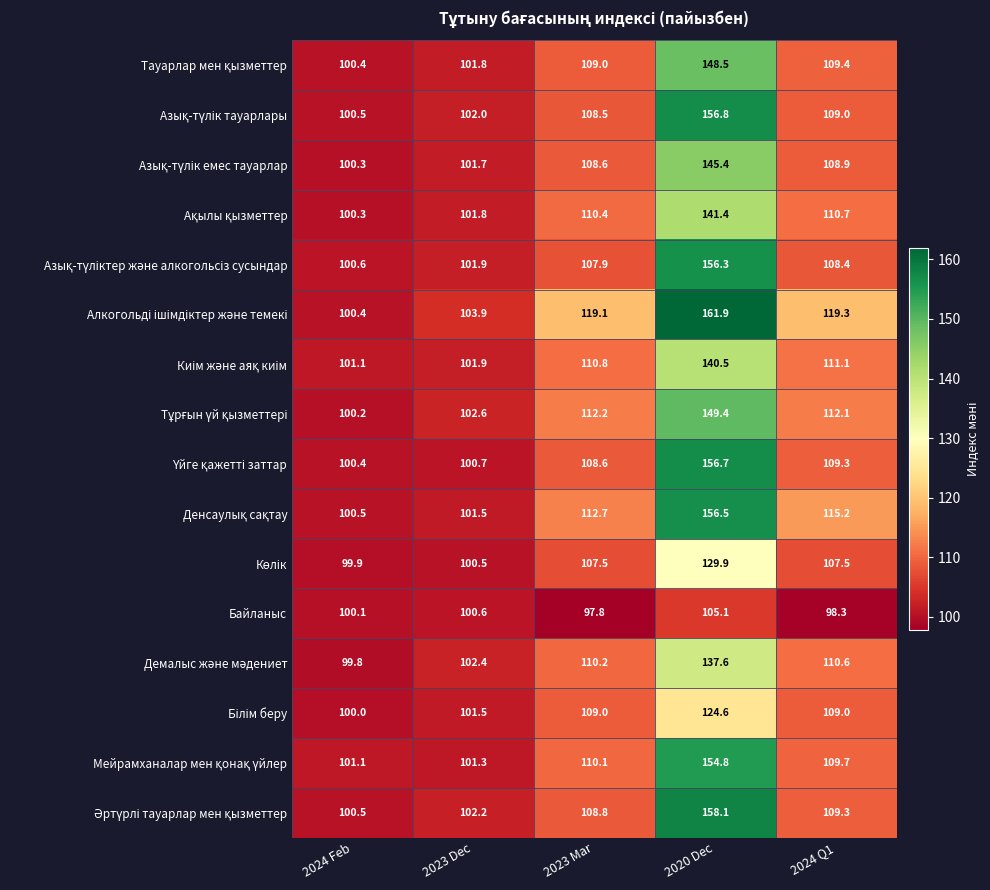

At how many categories does at least one series exceed 120?

1